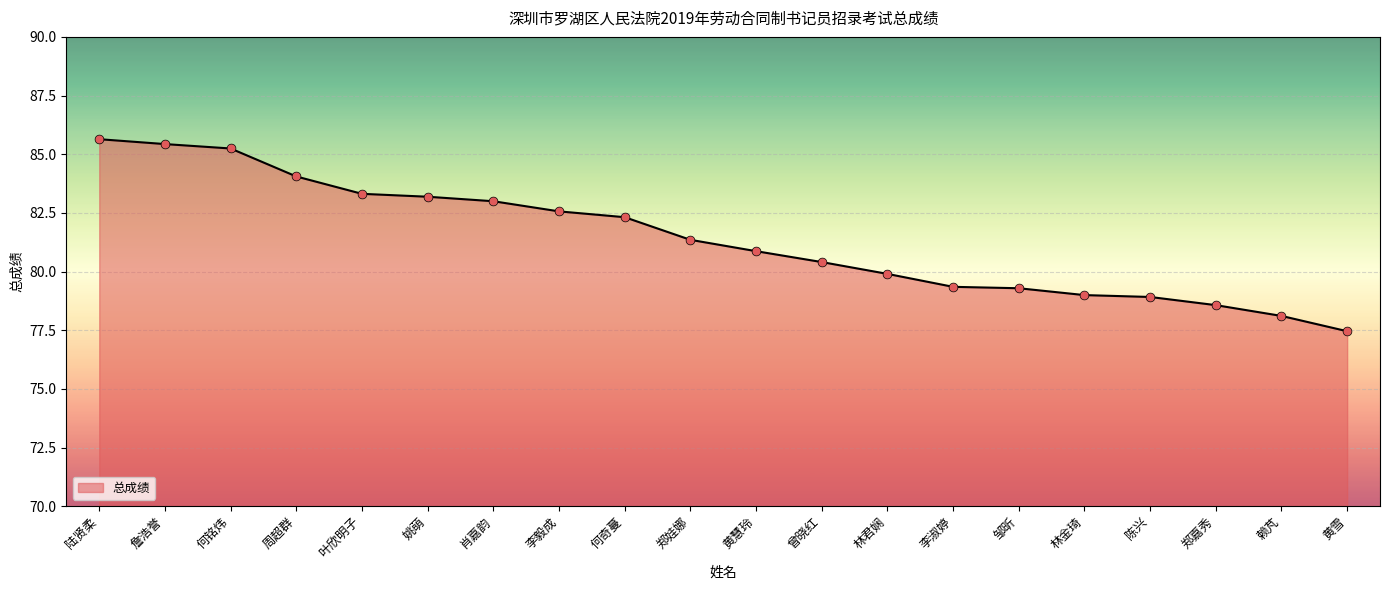

Approximately how many times larger is the value at 曾晓红 compared to 郑嘉秀?

1.0